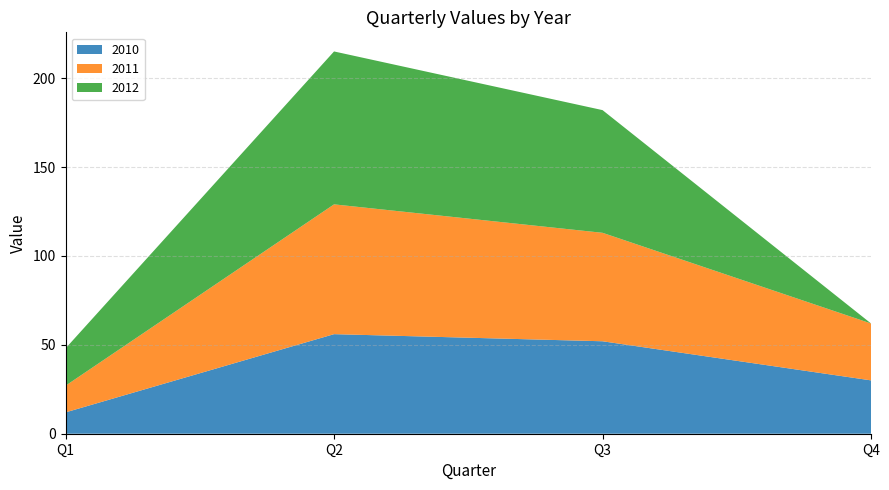

Reading left to right, extract all data points from this chart.

2010: 12	56	52	30
2011: 15	73	61	32
2012: 21	86	69	0